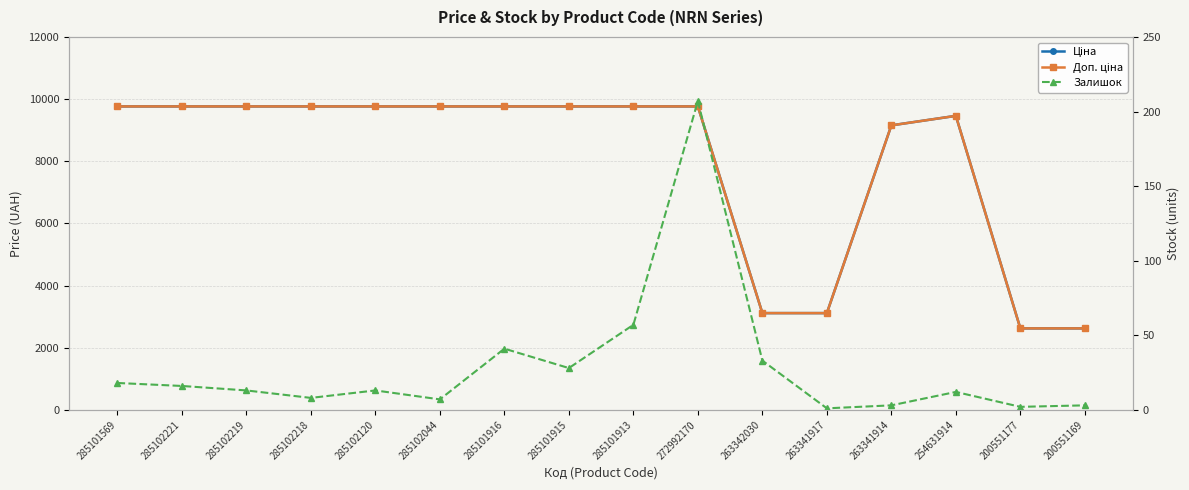

Between 272992170 and 200551169, which series saw the biggest shift?

Доп. ціна